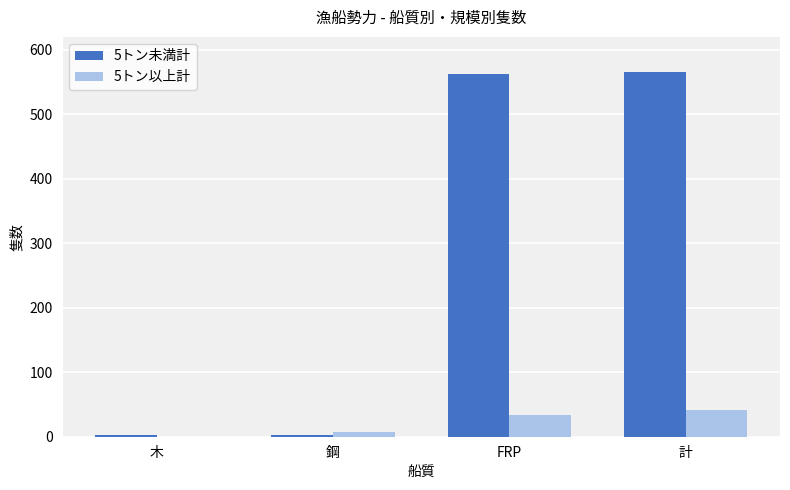

How many groups of bars are there?

4